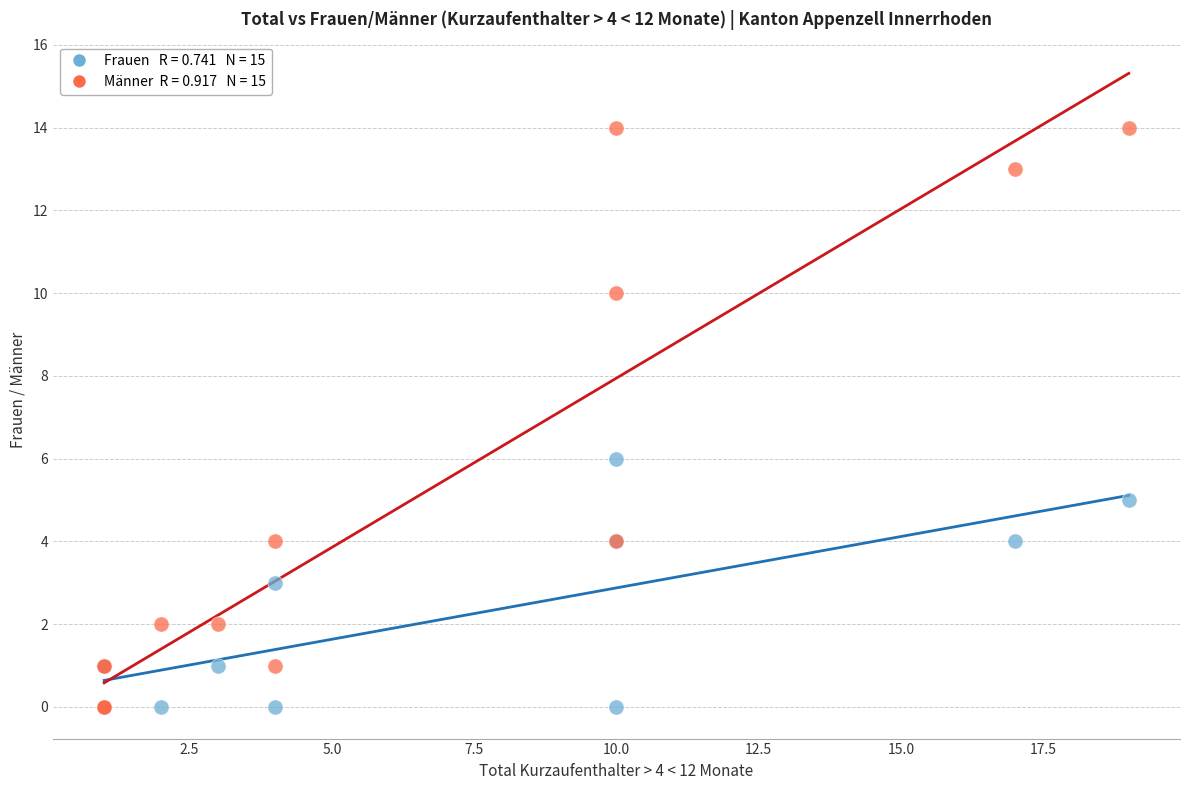

Across all series, what Y value is closest to 7?

6